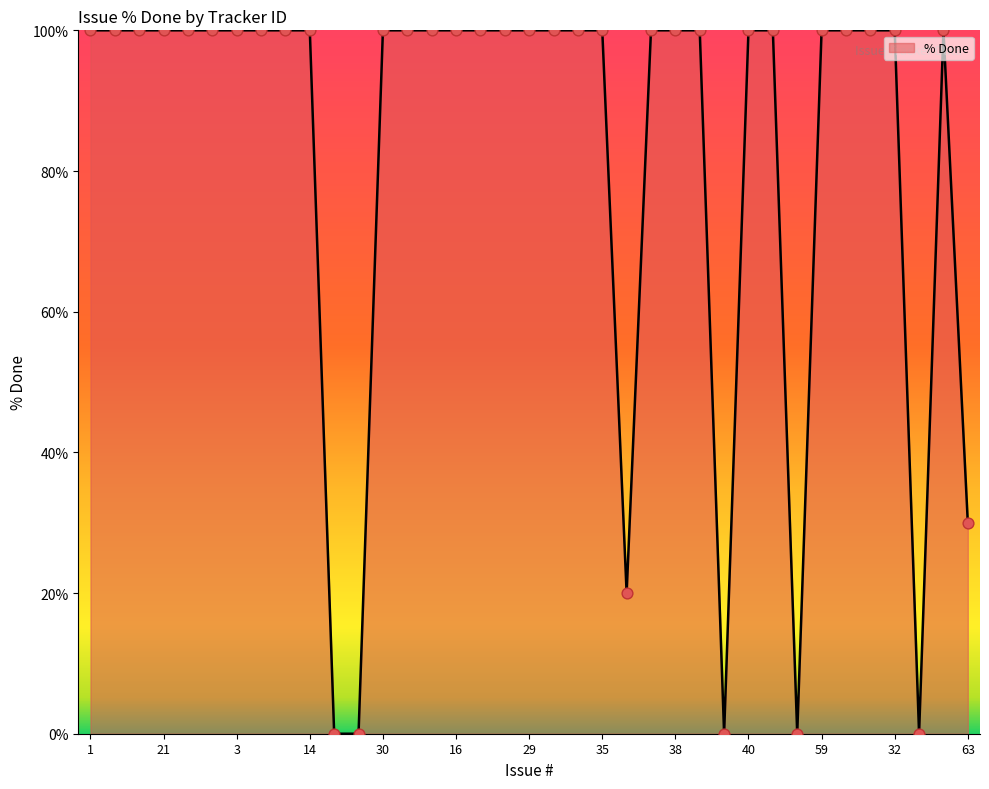

What is the greatest value displayed?

100